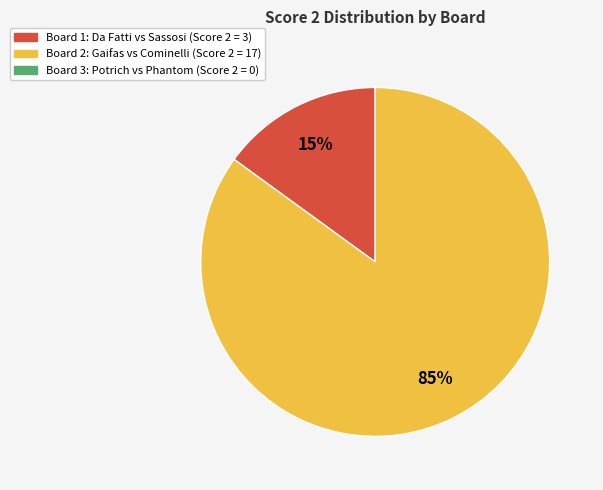

How many segments does this pie chart have?

2